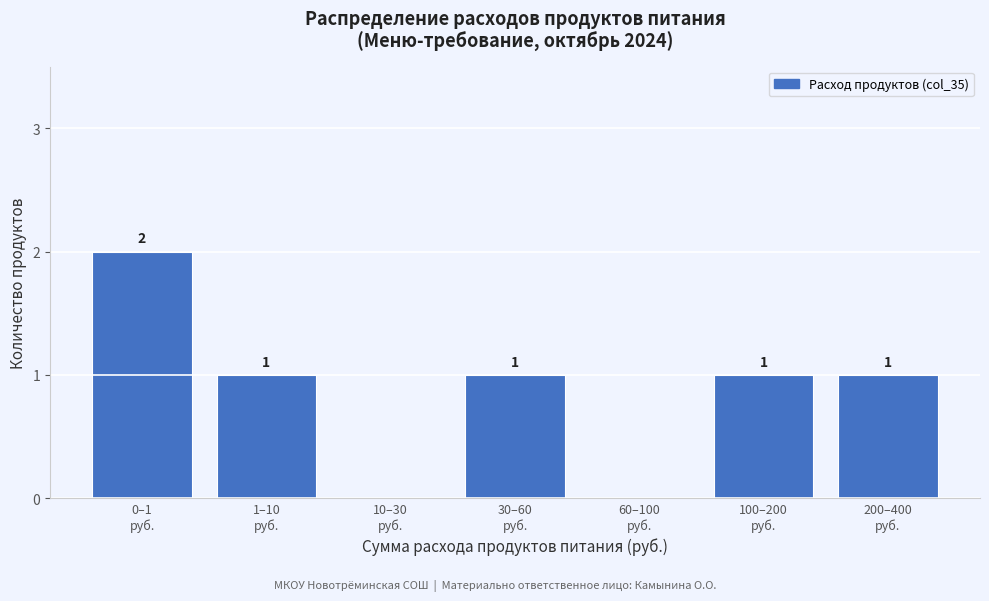

How many values are between 0 and 1?

6